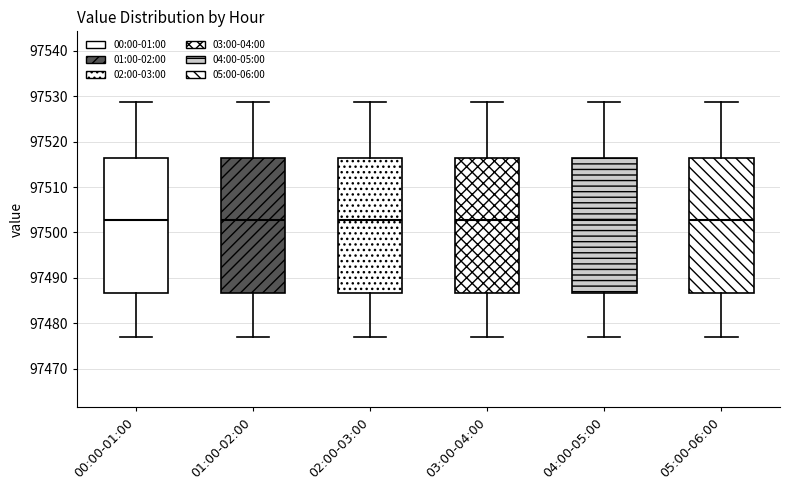

Reading left to right, transcribe this box plot: for each box, give where its median line is, the range the box spans, and where its two whiskers end, as read against the y-axis. The values are not printed on the chart, so give them approximately, as read against the axis.

00:00-01:00: median 97503, box 97487 to 97516, whiskers 97477 to 97529
01:00-02:00: median 97503, box 97487 to 97516, whiskers 97477 to 97529
02:00-03:00: median 97503, box 97487 to 97516, whiskers 97477 to 97529
03:00-04:00: median 97503, box 97487 to 97516, whiskers 97477 to 97529
04:00-05:00: median 97503, box 97487 to 97516, whiskers 97477 to 97529
05:00-06:00: median 97503, box 97487 to 97516, whiskers 97477 to 97529